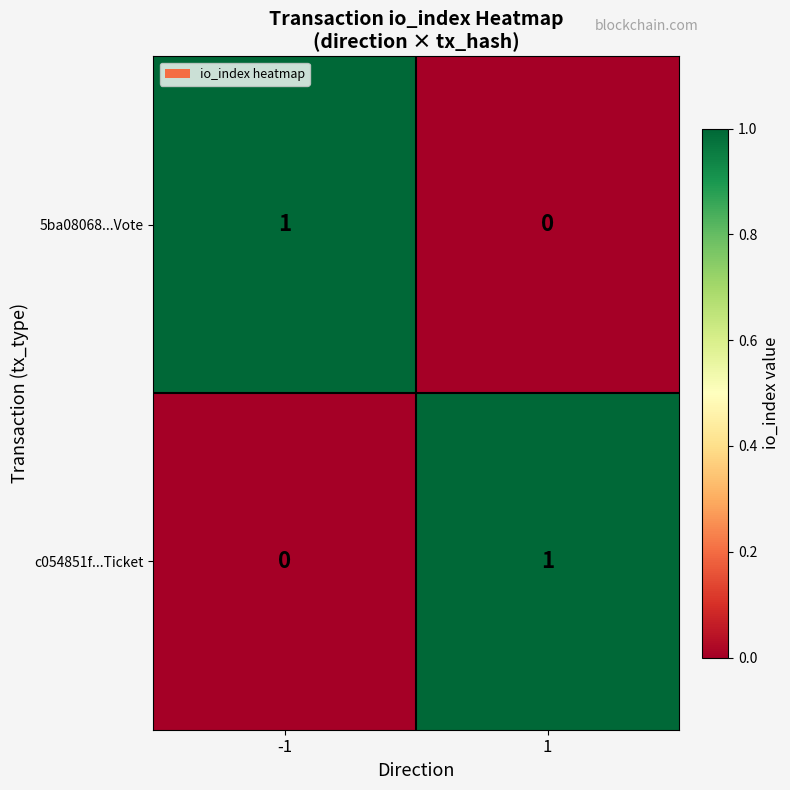

The value of c054851f...Ticket at 1 is 0. True or false?

False